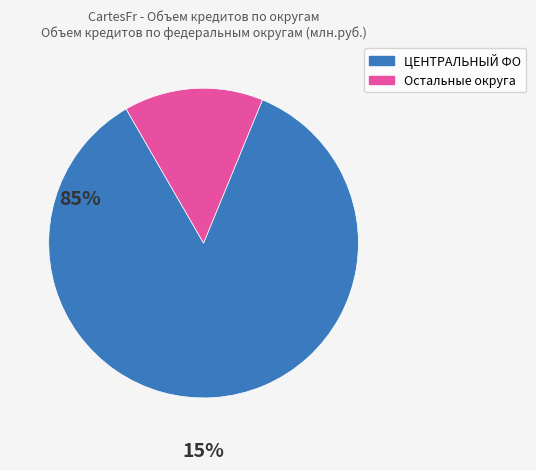

Is there any slice that represents more than half of the pie?

Yes